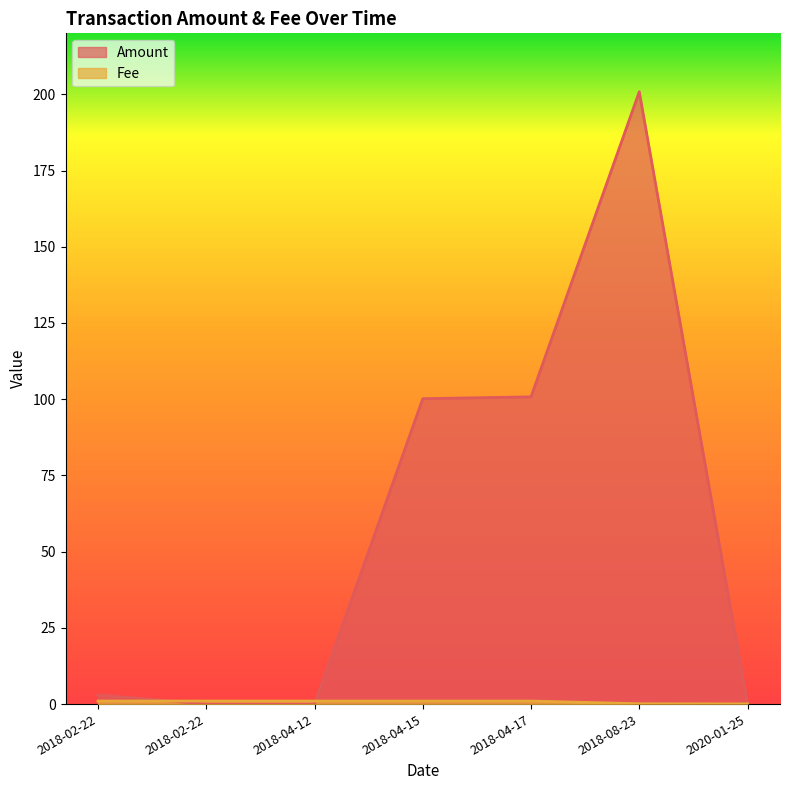

Which category has the highest value in the Fee series?

2018-02-22